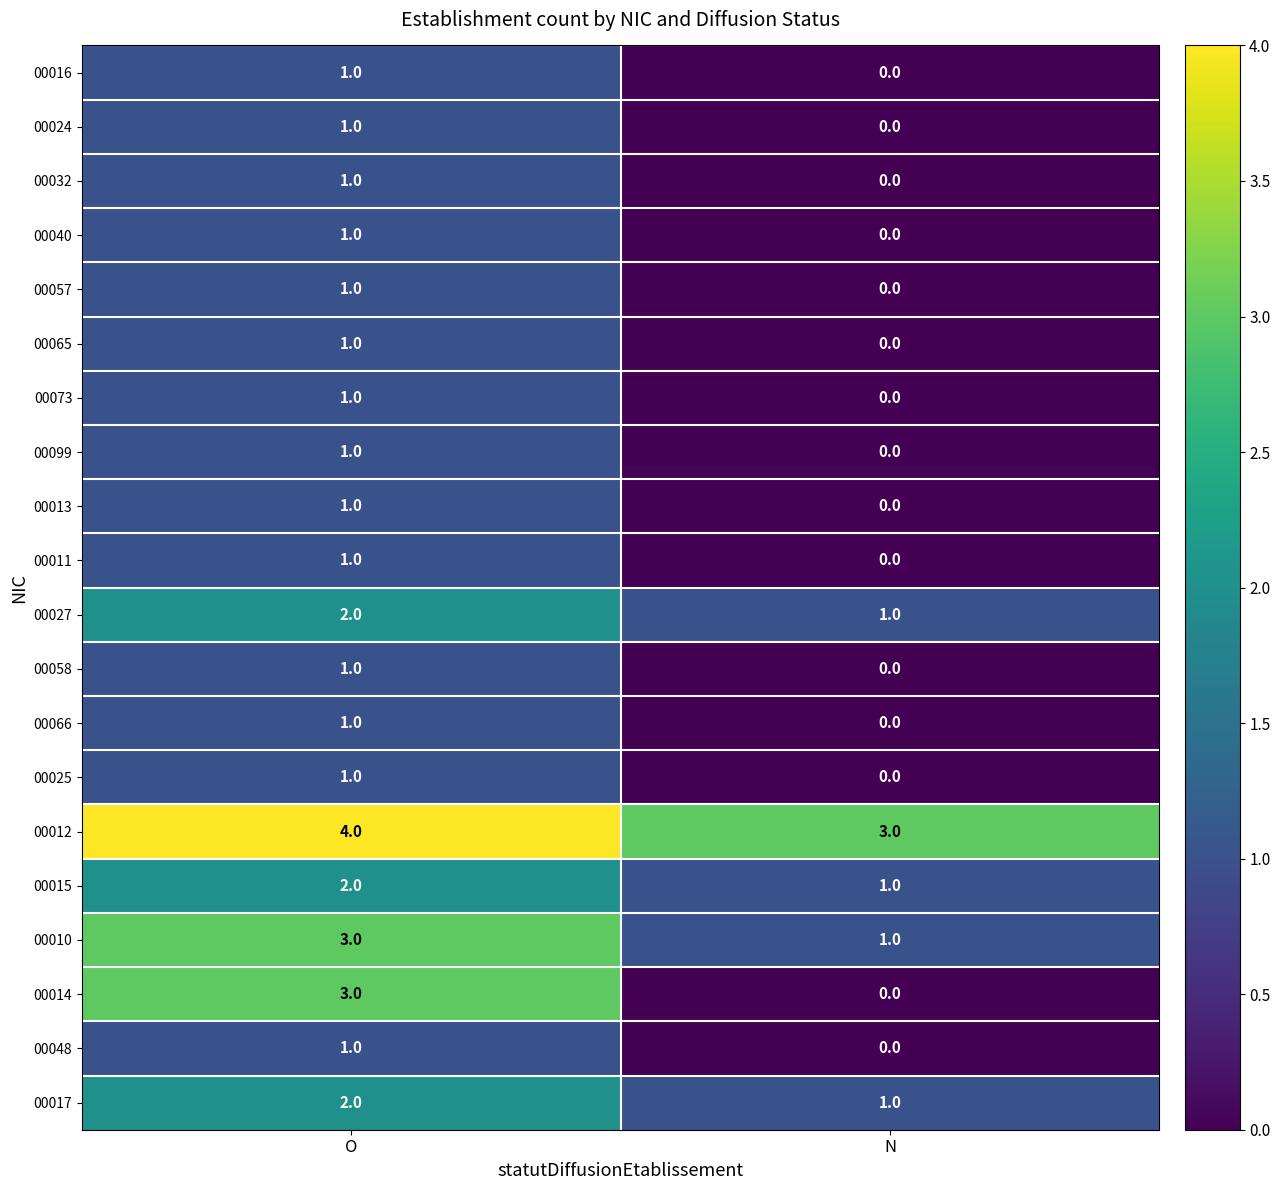

List the labels in order of 00012 value, largest first.

O, N